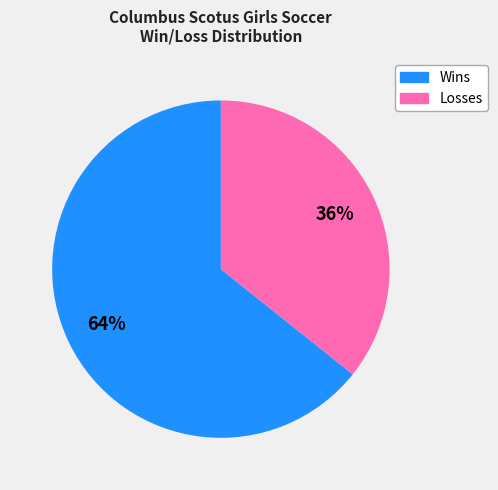

Do Wins and Losses together represent more than half of the pie?

Yes